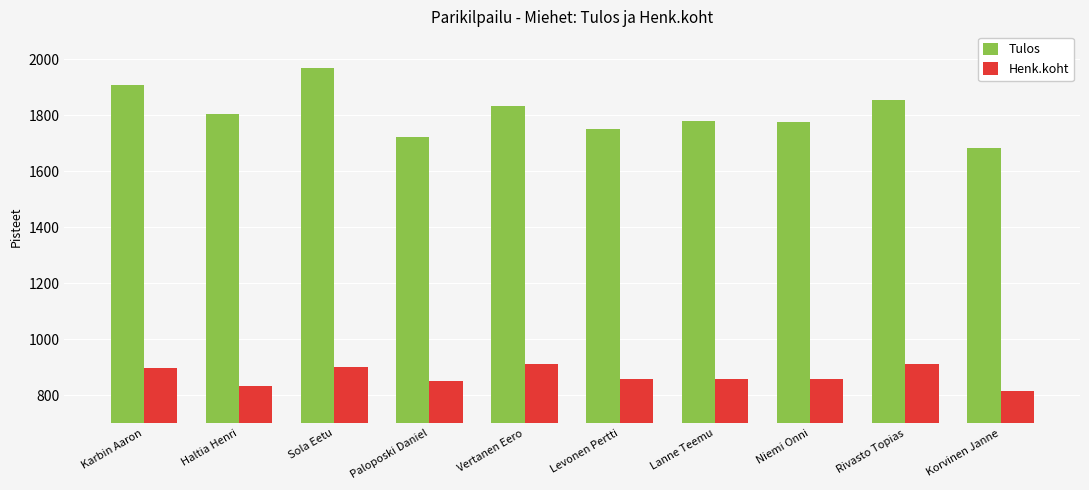

List the series in order of their overall mean, highest first.

Tulos, Henk.koht